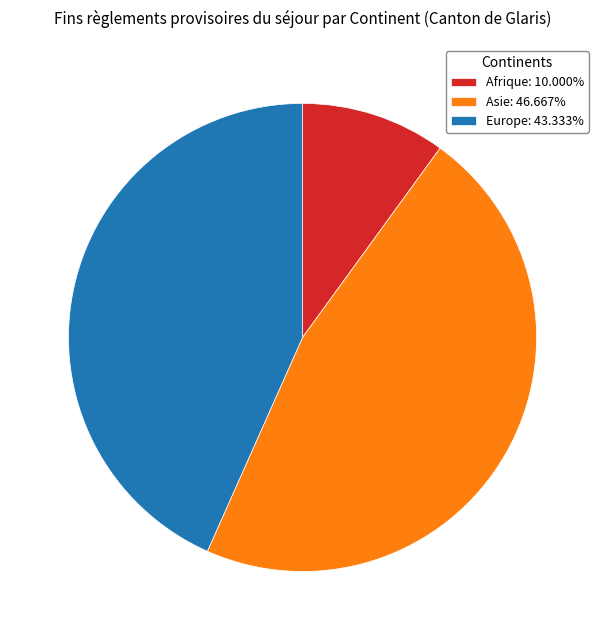

Is there any slice that represents more than half of the pie?

No